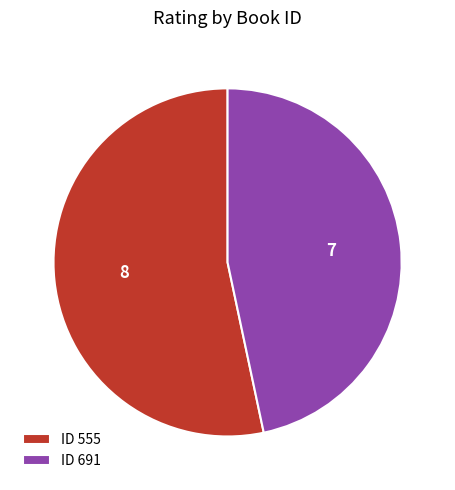

How many segments does this pie chart have?

2